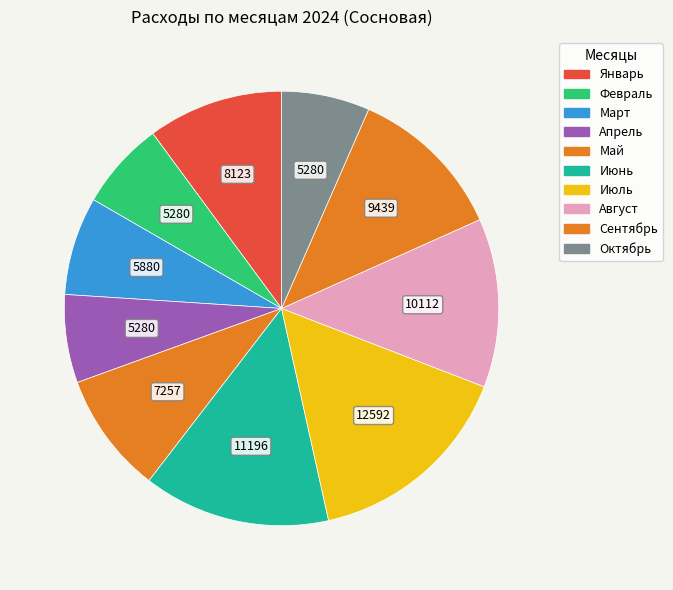

What is the largest slice in the pie chart?

Июль